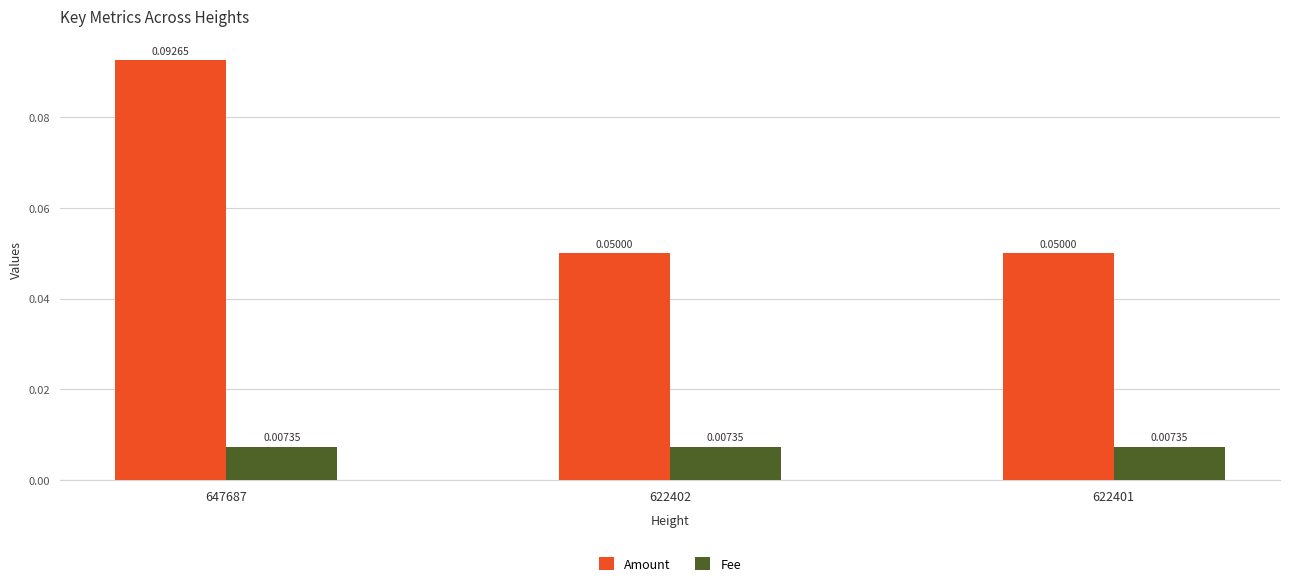

Which series has the widest spread of values?

Amount